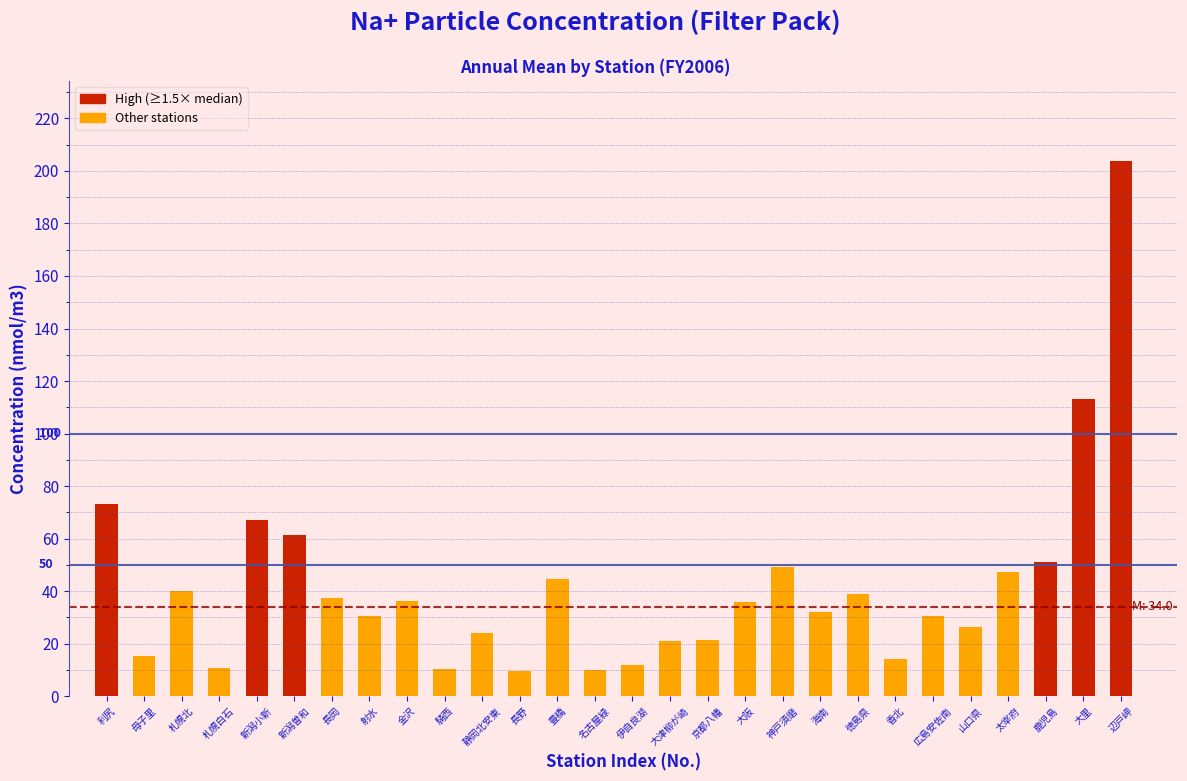

Is it true that the value at 伊自良湖 is 20.4?

False